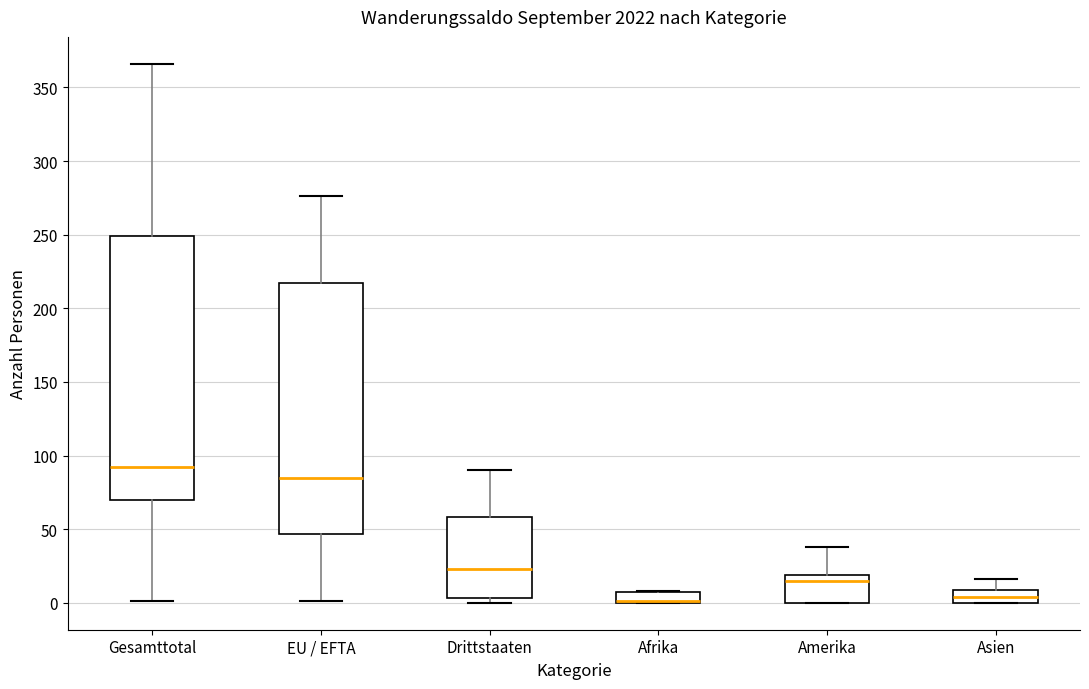

Which box is the tallest, from its lower edge to its upper edge?

Gesamttotal